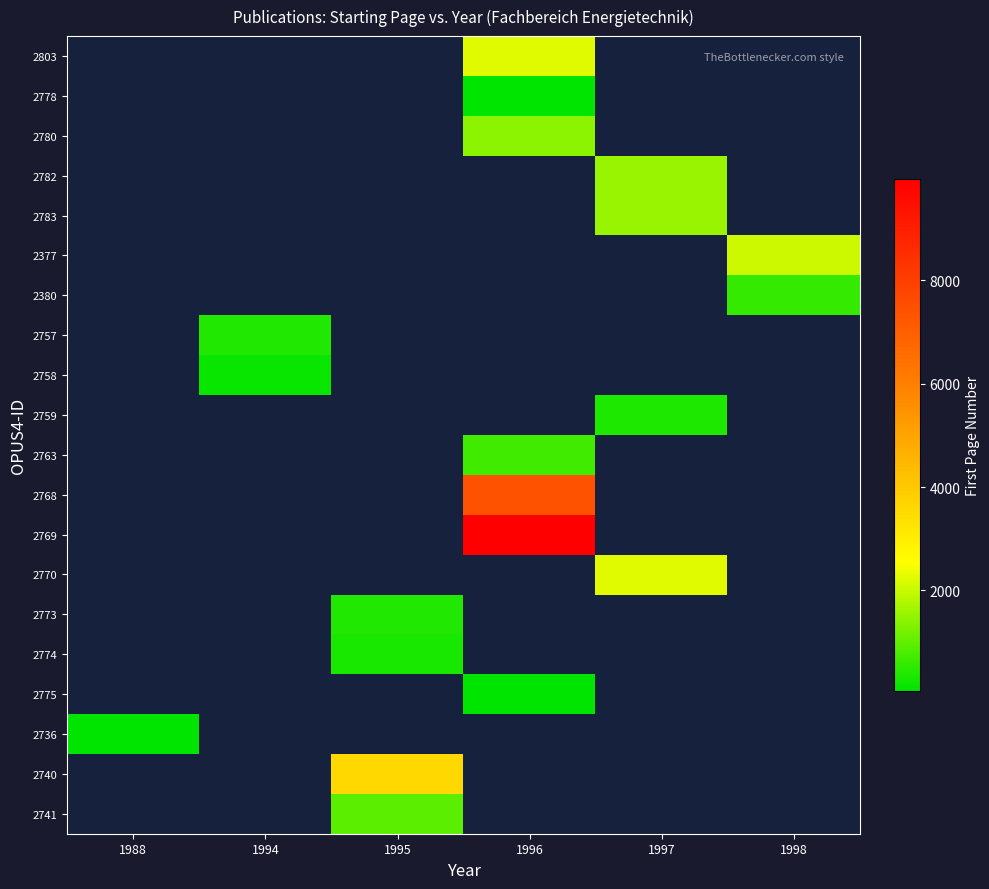

What is the smallest value displayed?

58.0